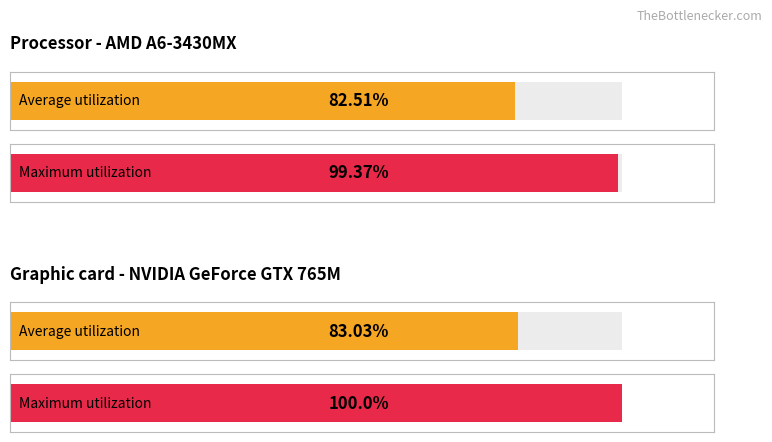

How many bars are there in each group?

2